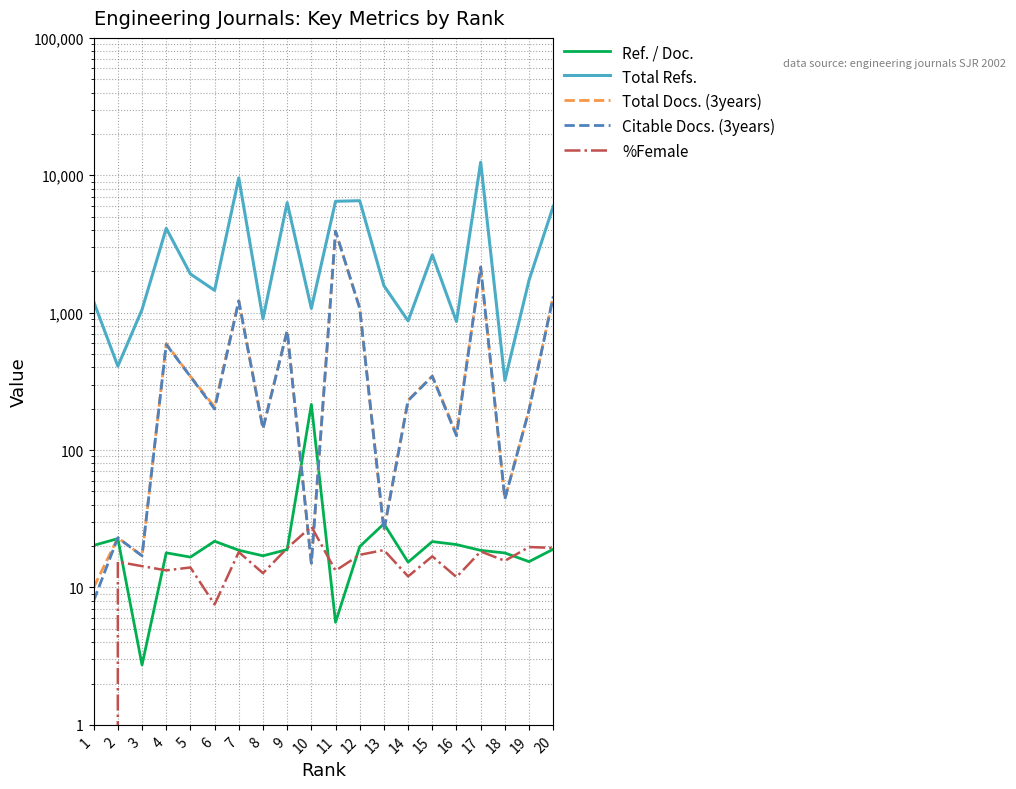

Reading left to right, transcribe all the data shown in this chart.

Ref. / Doc.: 1=20.2	2=22.7	3=2.7	4=17.9	5=16.6	6=21.7	7=18.7	8=17.0	9=18.9	10=215.0	11=5.6	12=19.9	13=29.1	14=15.3	15=21.6	16=20.5	17=18.6	18=17.8	19=15.4	20=19.0
Total Refs.: 1=1205.0	2=408.0	3=1053.0	4=4111.0	5=1913.0	6=1454.0	7=9573.0	8=901.0	9=6322.0	10=1075.0	11=6466.0	12=6531.0	13=1571.0	14=871.0	15=2633.0	16=862.0	17=12455.0	18=321.0	19=1727.0	20=5943.0
Total Docs. (3years): 1=10.0	2=23.0	3=17.0	4=596.0	5=344.0	6=206.0	7=1224.0	8=144.0	9=740.0	10=15.0	11=3919.0	12=1077.0	13=26.0	14=231.0	15=346.0	16=131.0	17=2147.0	18=44.0	19=196.0	20=1319.0
Citable Docs. (3years): 1=8.0	2=23.0	3=17.0	4=587.0	5=343.0	6=199.0	7=1217.0	8=143.0	9=738.0	10=15.0	11=3917.0	12=1076.0	13=26.0	14=229.0	15=344.0	16=127.0	17=2145.0	18=44.0	19=196.0	20=1307.0
%Female: 1=0.0	2=15.4	3=14.3	4=13.3	5=14.0	6=7.5	7=18.1	8=12.7	9=19.3	10=27.8	11=13.3	12=17.3	13=18.7	14=12.0	15=16.9	16=11.9	17=18.3	18=15.6	19=19.7	20=19.4